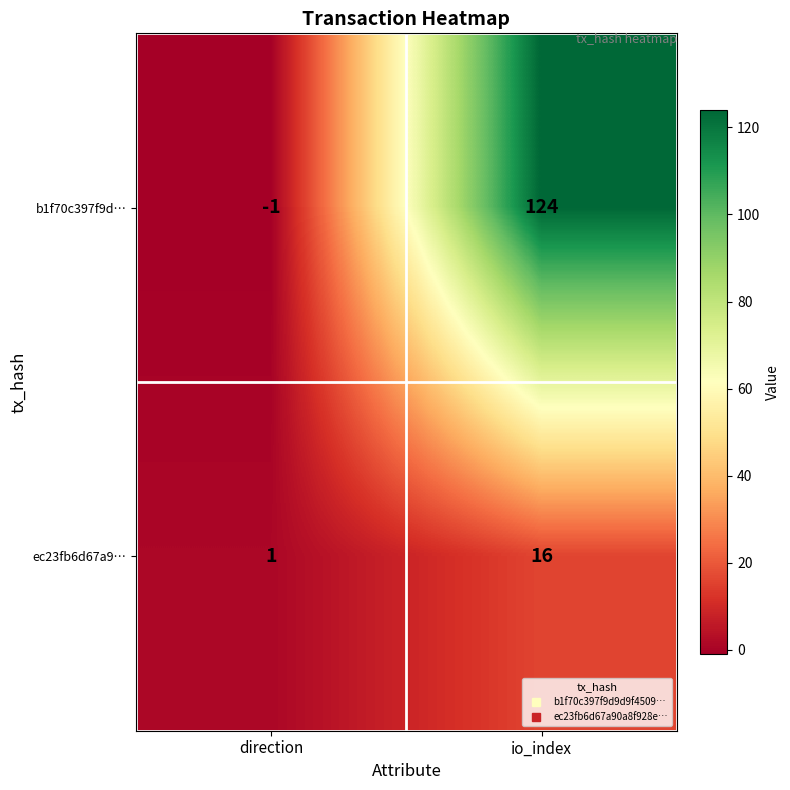

Which series has the largest total across all categories?

b1f70c397f9d…